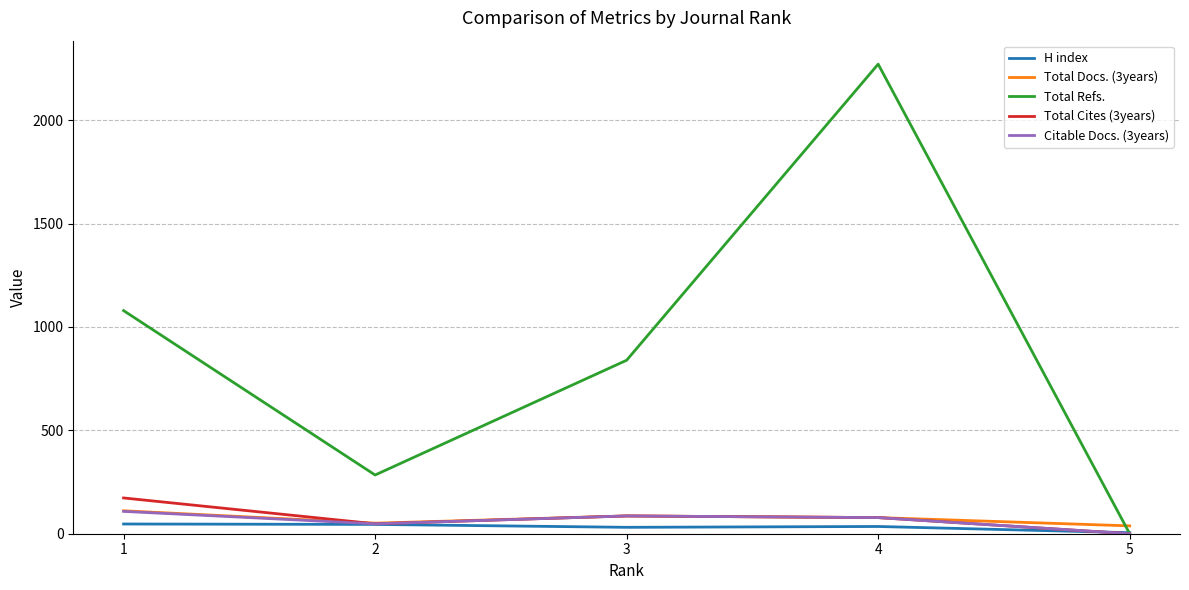

What is the difference between the highest and lowest values at 2?

239